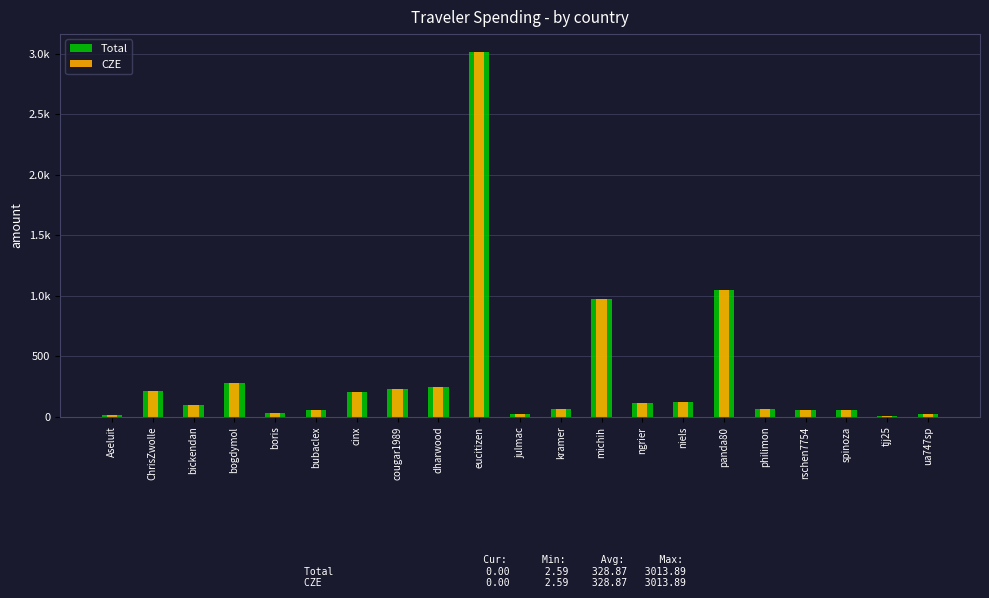

How many bars are there in total?

42